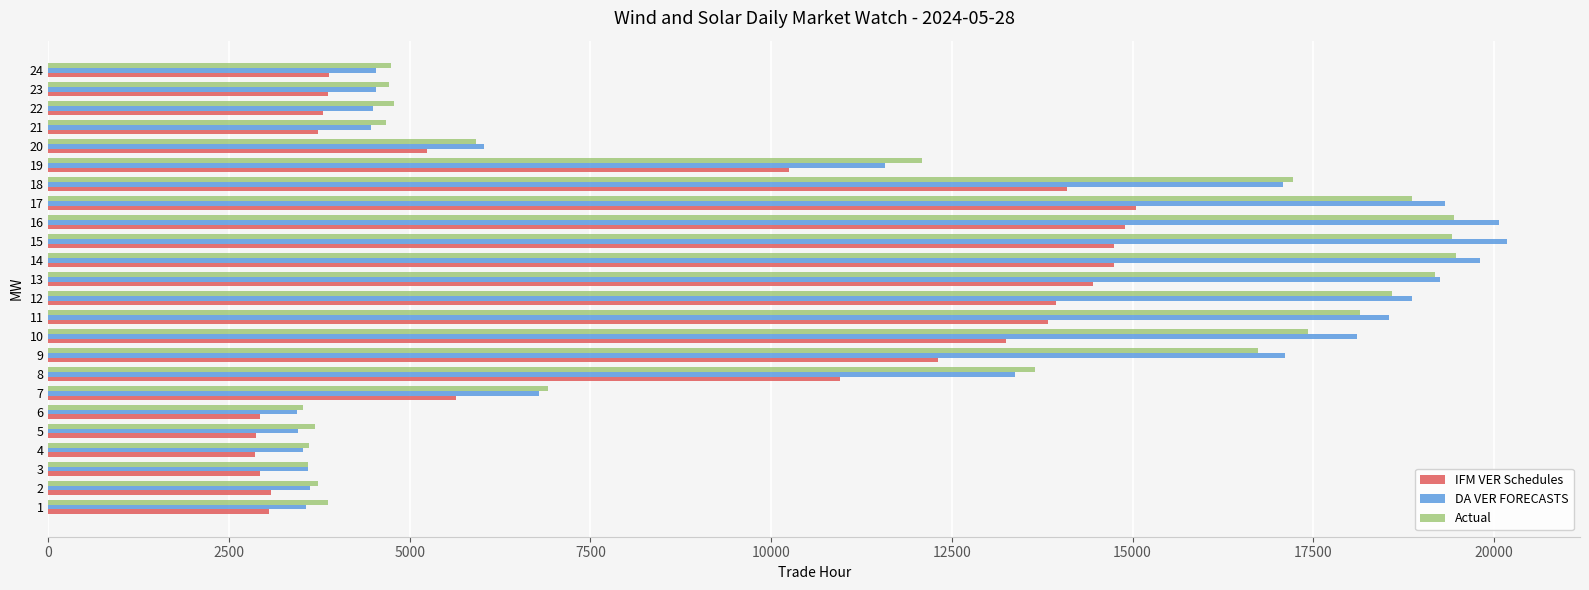

Is the value of DA VER FORECASTS at 22 greater than the value of IFM VER Schedules at 11?

No